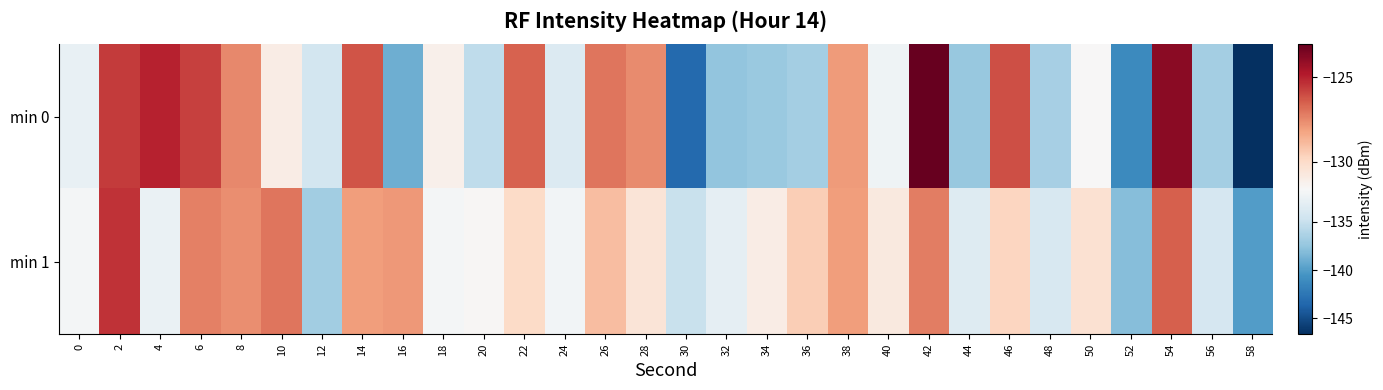

At how many categories does at least one series exceed -138?

28